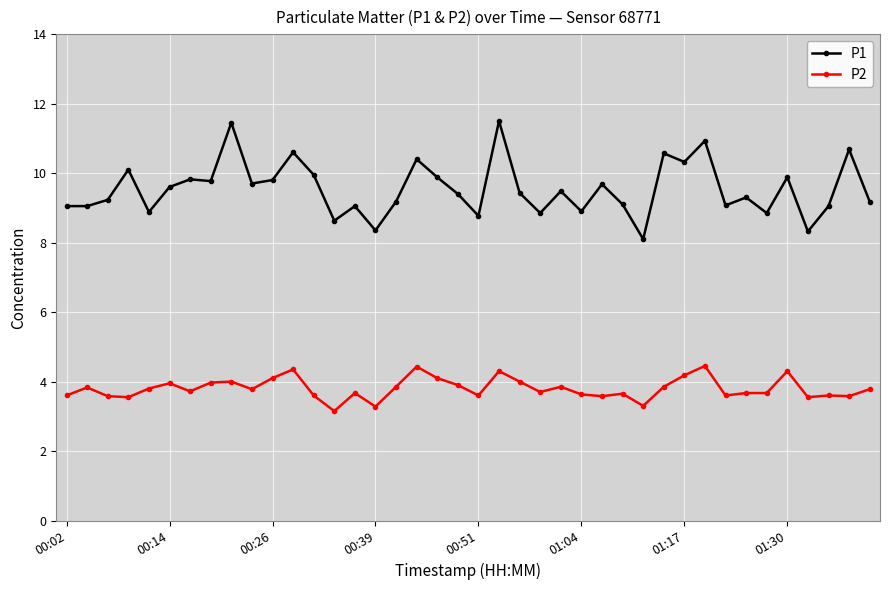

What is the average value of the P2 series?

3.8